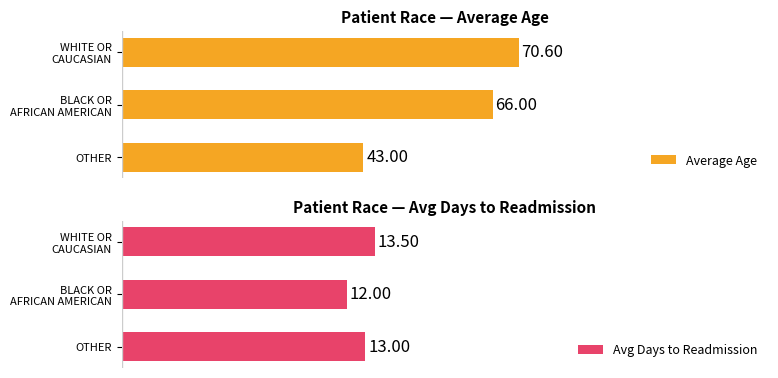

At which label does Average Age reach its minimum?

OTHER